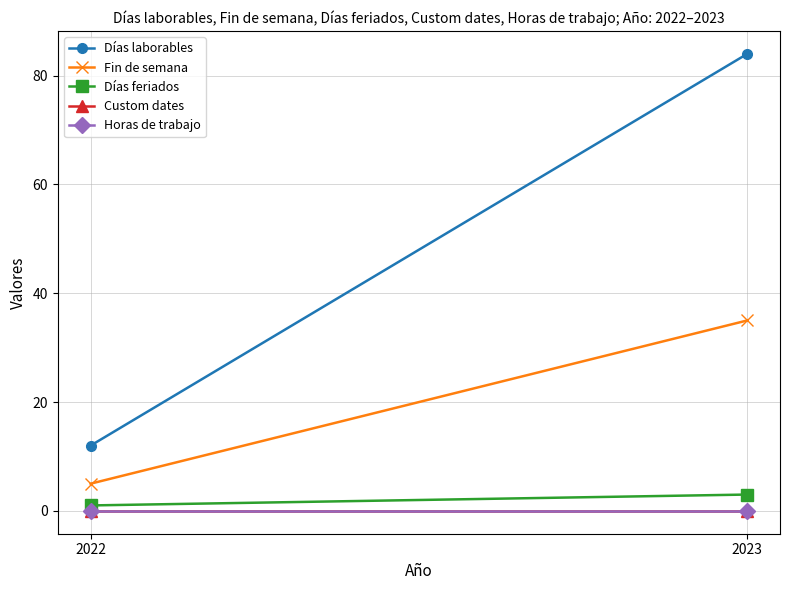

Rank the series by their maximum value, from lowest to highest.

Custom dates, Horas de trabajo, Días feriados, Fin de semana, Días laborables